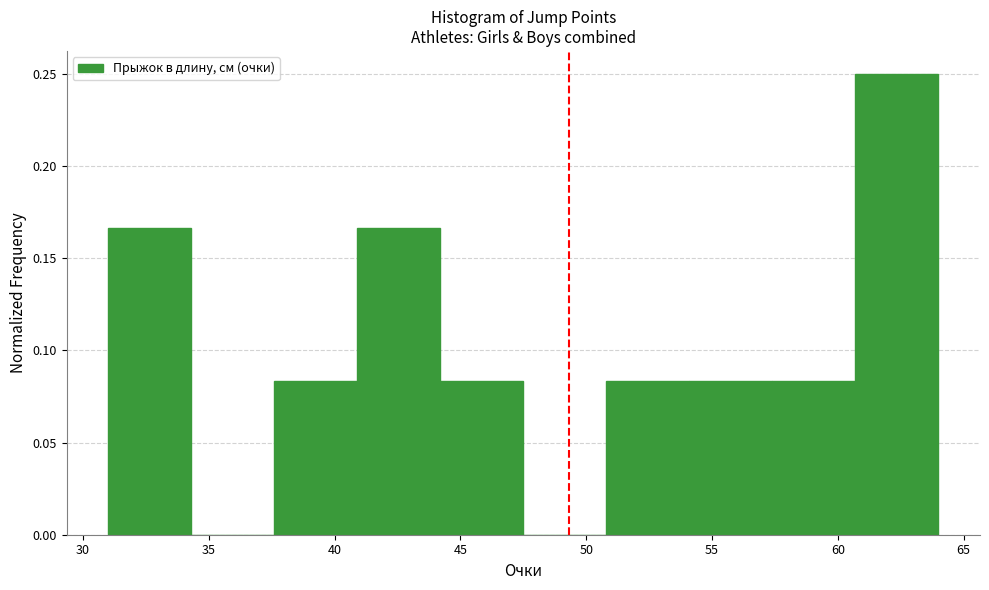

Reading left to right, list every bar in this chart as the range it spans on the x-axis followed by its height. Neither the bar edges nor the heights are printed on the chart, so give them approximately, as read against the axes.

31.0 to 34.3: 0.165
34.3 to 37.6: 0
37.6 to 40.9: 0.085
40.9 to 44.2: 0.165
44.2 to 47.5: 0.085
47.5 to 50.8: 0
50.8 to 54.1: 0.085
54.1 to 57.4: 0.085
57.4 to 60.7: 0.085
60.7 to 64.0: 0.250